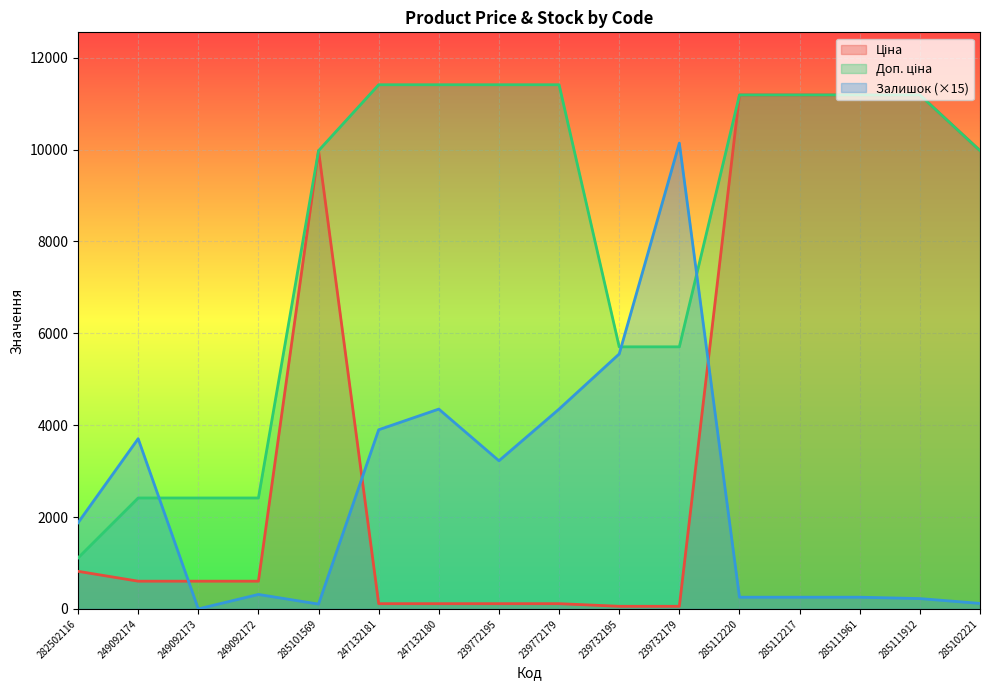

True or false: Залишок has more than 0 interior local peaks.

True